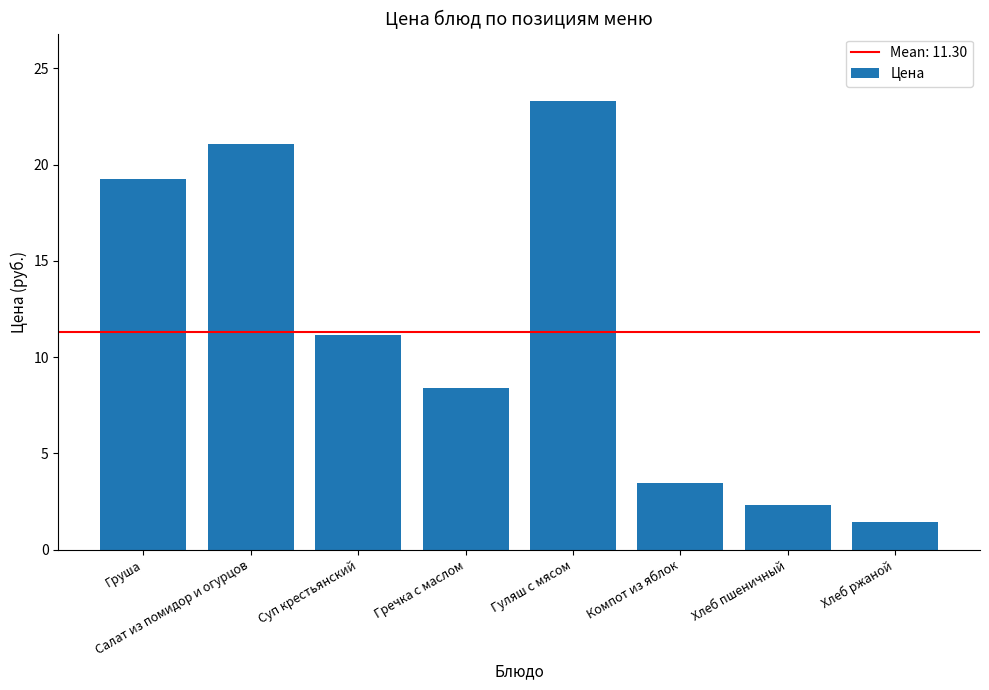

What is the ratio of the value at Суп крестьянский to the value at Груша?

0.6